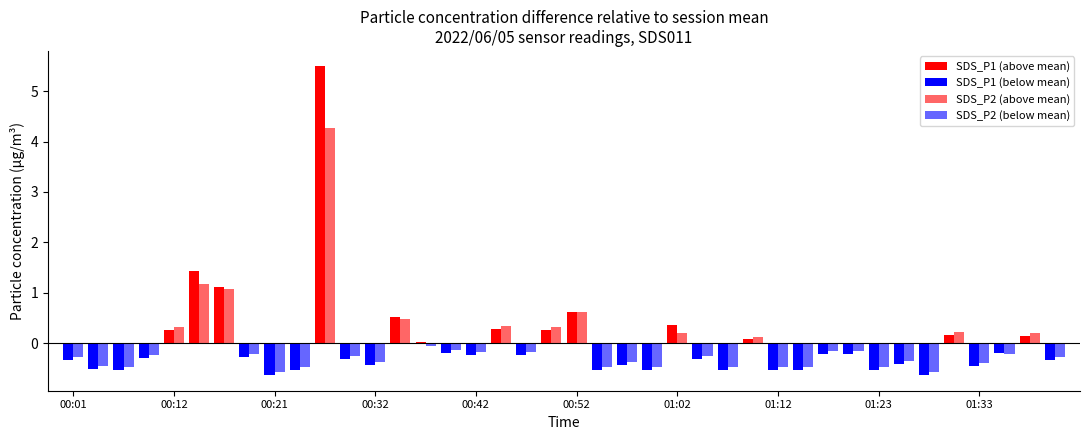

What is the difference between the SDS_P1 values at 01:41 and 00:17?

1.5